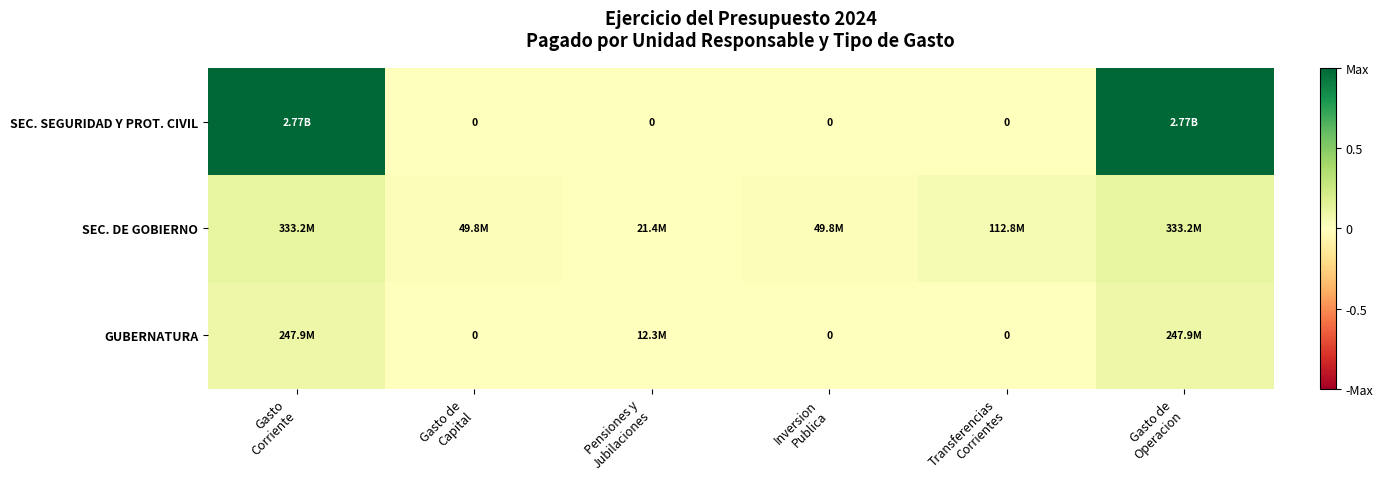

Where is GUBERNATURA nearest to the value 0?

Gasto de Capital